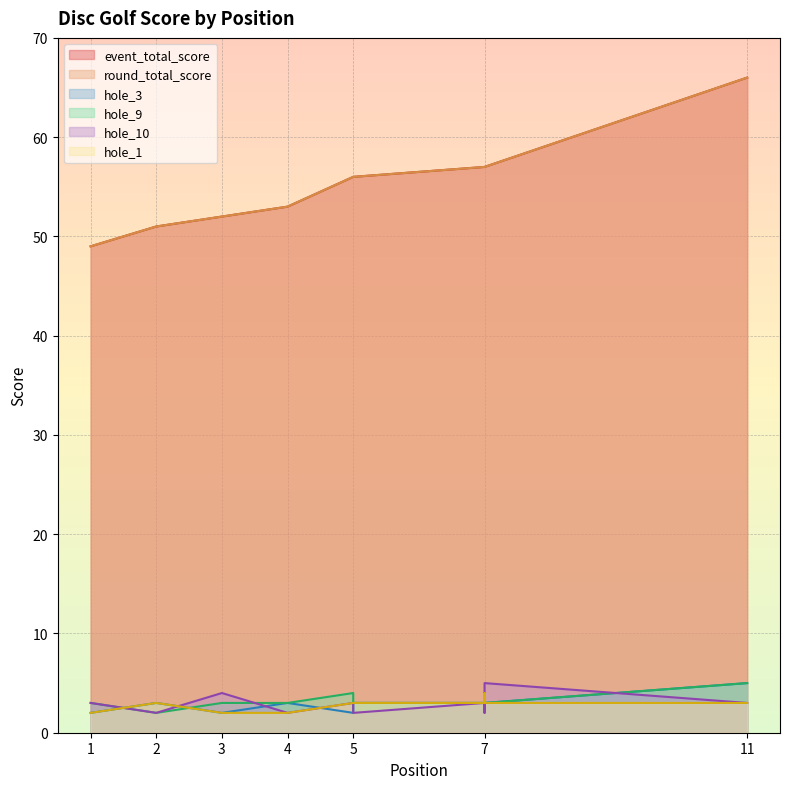

What are all the series names shown in the legend?

event_total_score, round_total_score, hole_3, hole_9, hole_10, hole_1